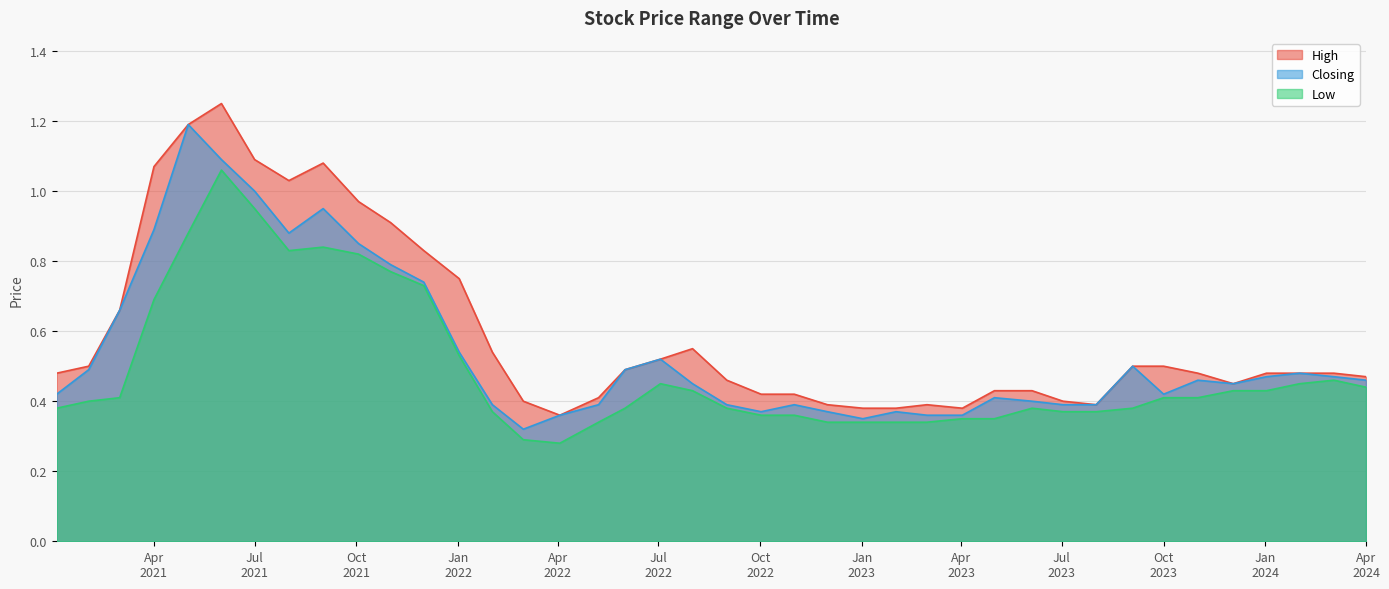

Which series has the largest range (max minus min)?

High